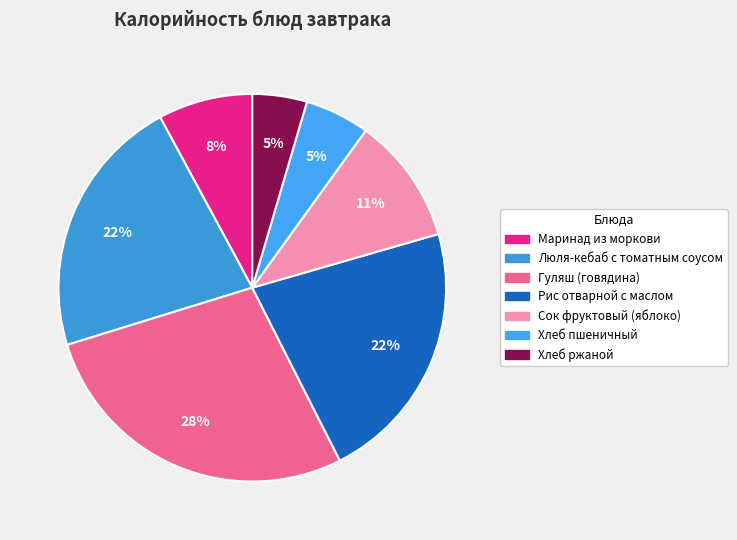

Combined, do Гуляш (говядина) and Хлеб пшеничный account for over 50%?

No